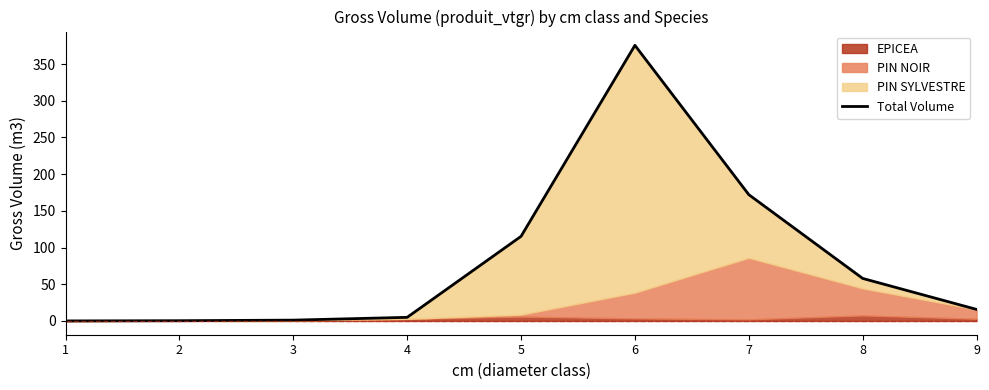

At which category does the data reach its first local peak?

6